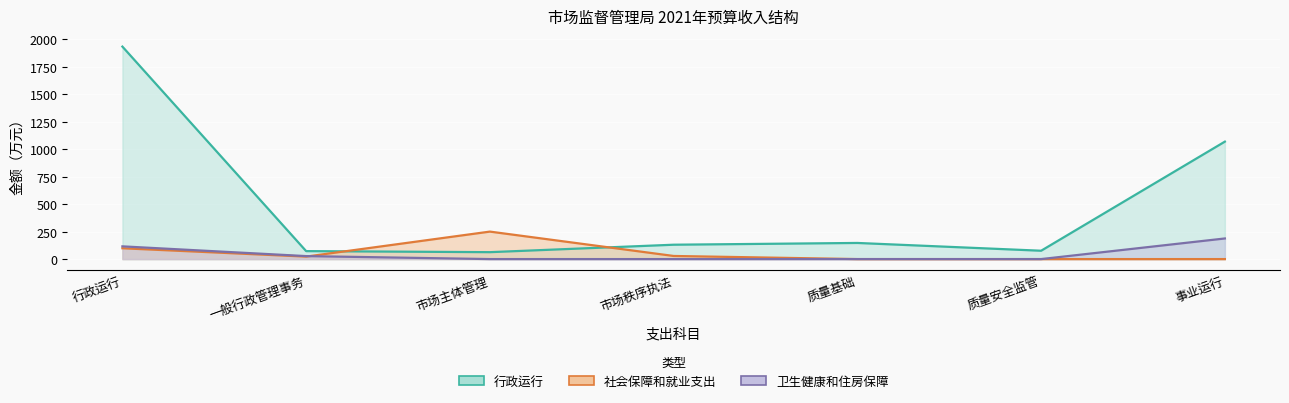

What is the difference between the second highest and second lowest values in the 社会保障和就业支出 series?

98.5